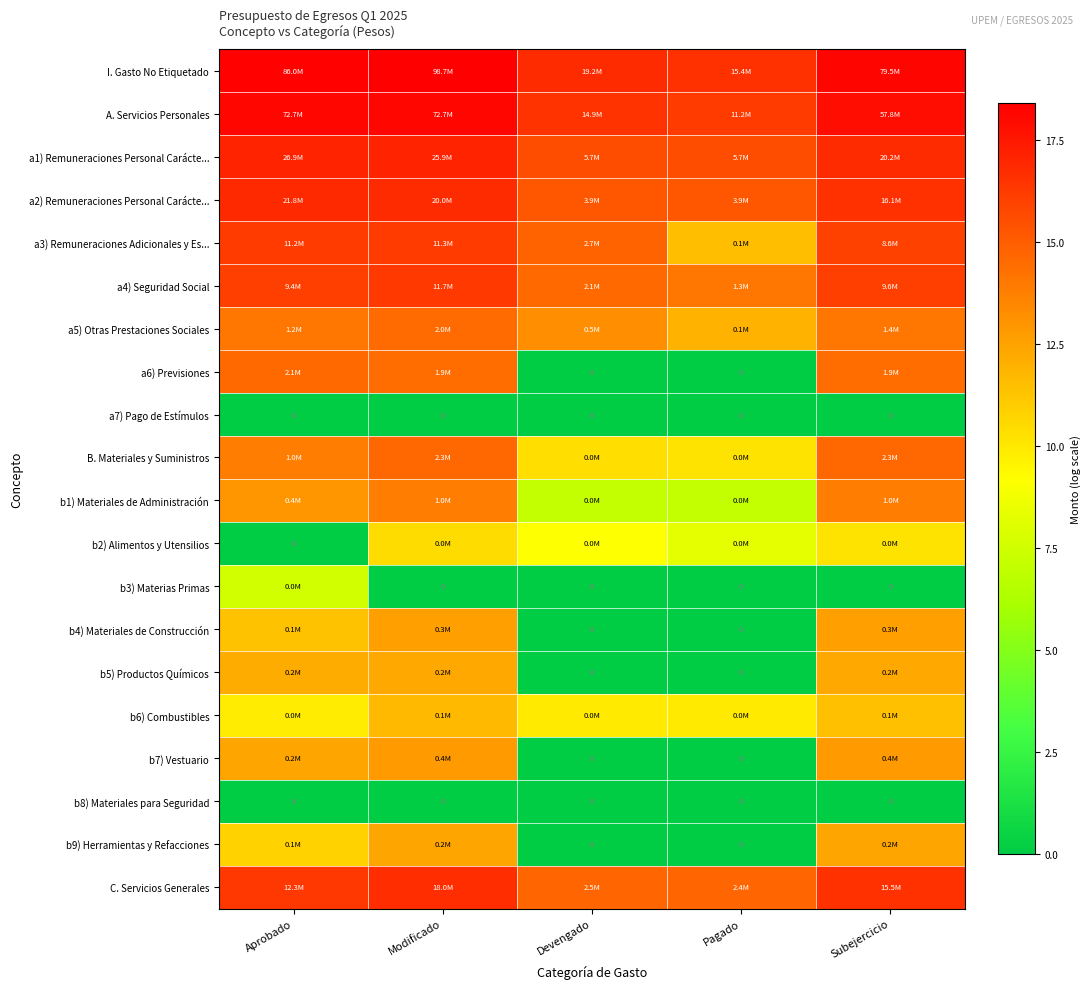

Between Modificado and Devengado, which is larger?

Modificado